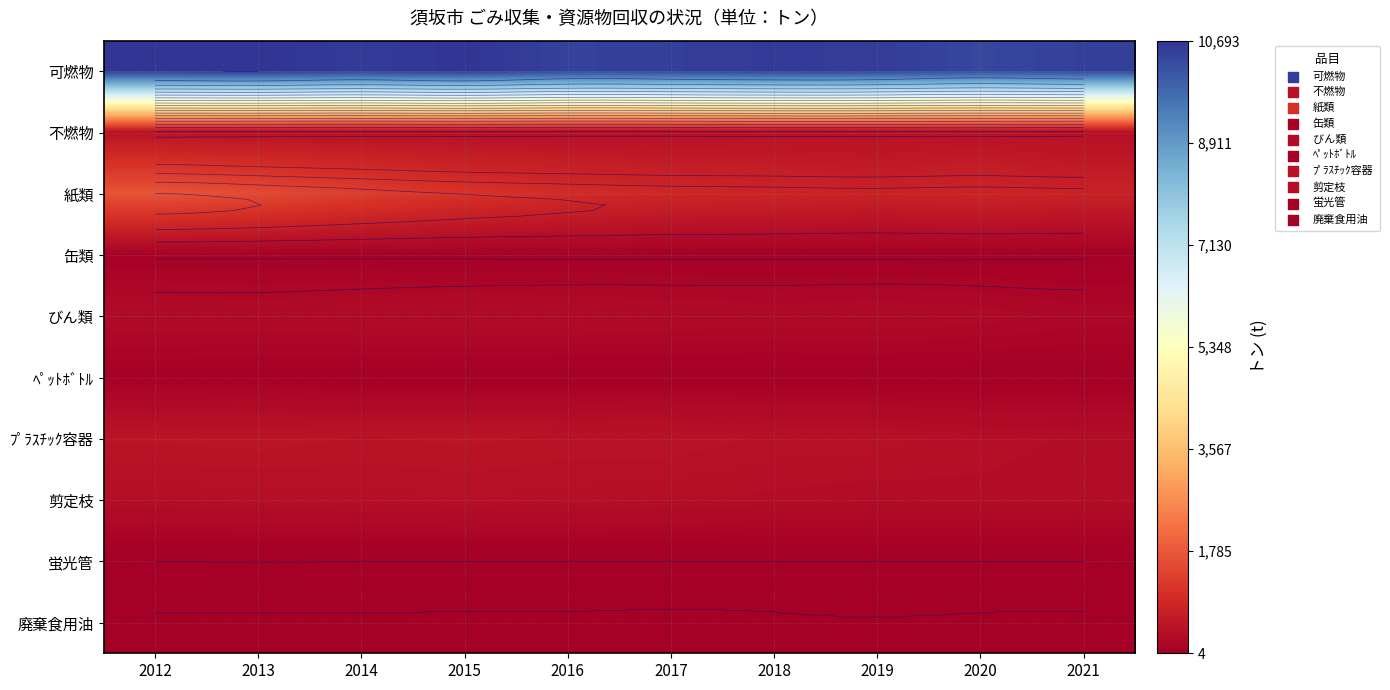

The value of ﾌﾟﾗｽﾁｯｸ容器 at 2013 is 862. True or false?

False